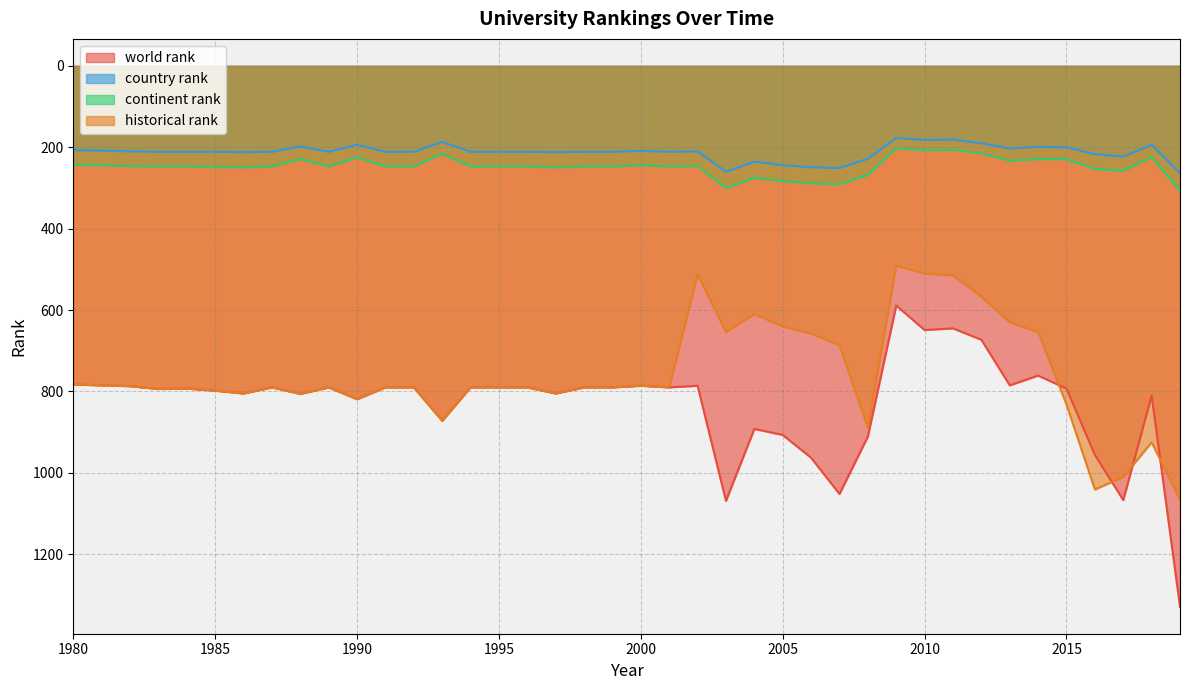

Is the value of historical rank at 1985 greater than the value of continent rank at 2011?

Yes